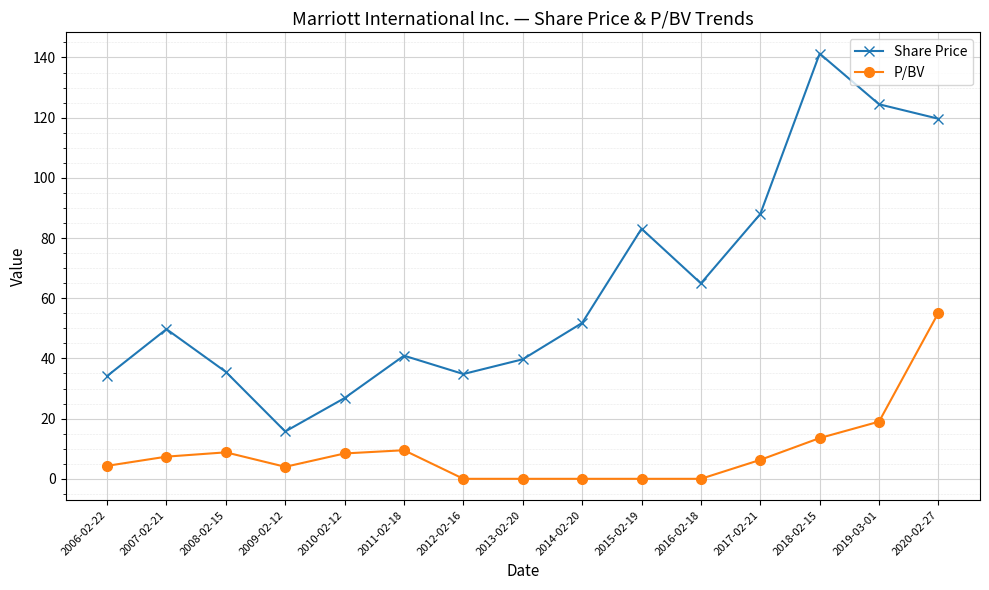

At which category does P/BV reach its first local valley?

2009-02-12